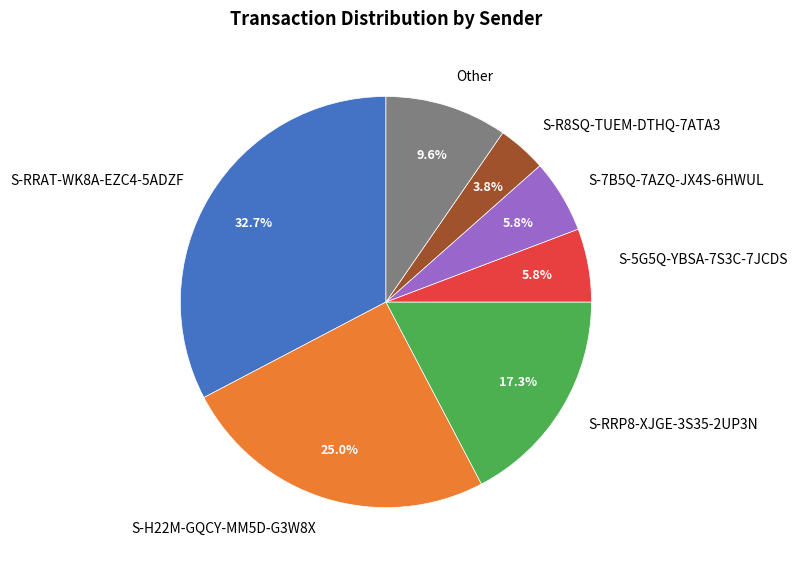

Which slice is the largest?

S-RRAT-WK8A-EZC4-5ADZF